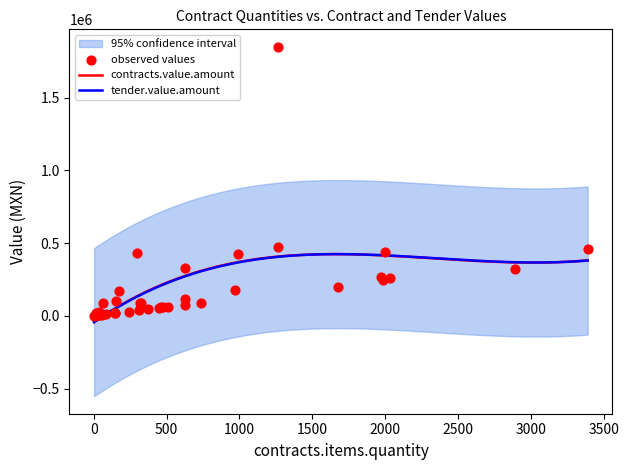

At which category is the sum across all series the highest?

1264